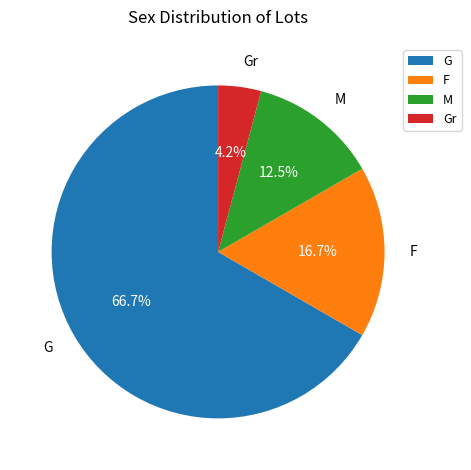

How many segments does this pie chart have?

4